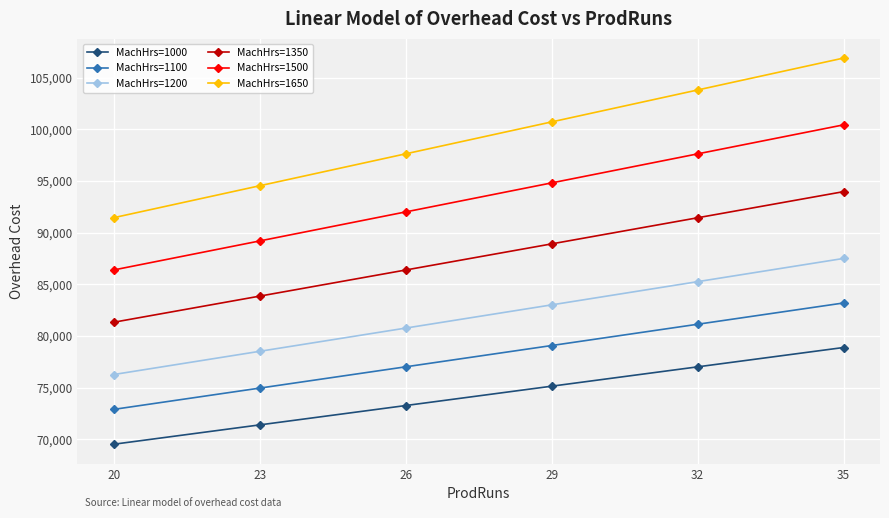

True or false: MachHrs=1350 and MachHrs=1100 intersect in this chart.

False